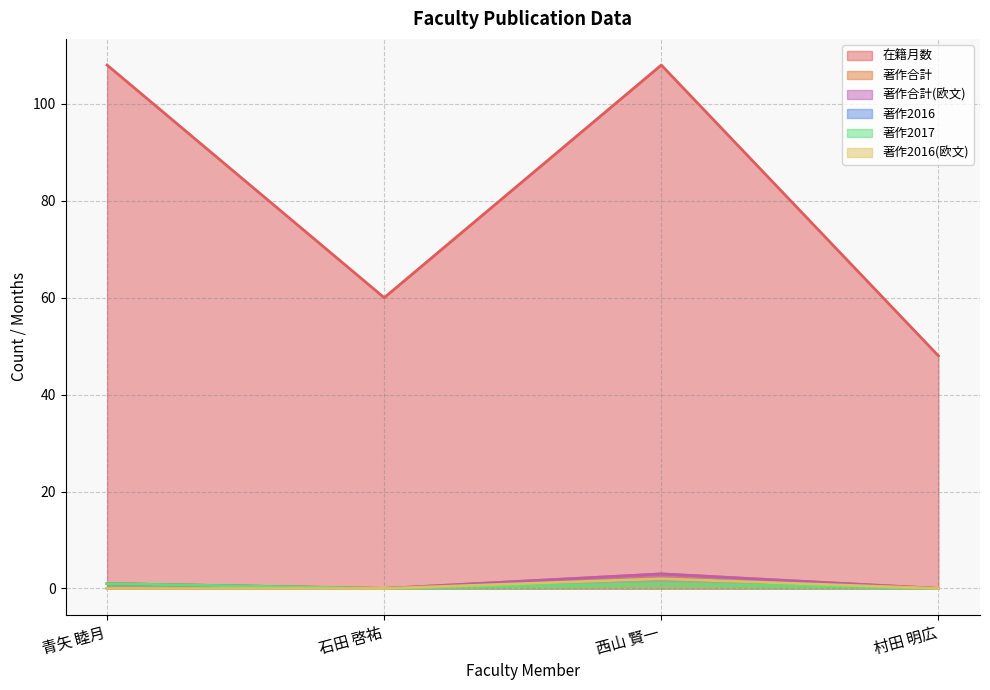

What is the difference between the maximum and minimum values in the 著作2016(欧文) series?

2